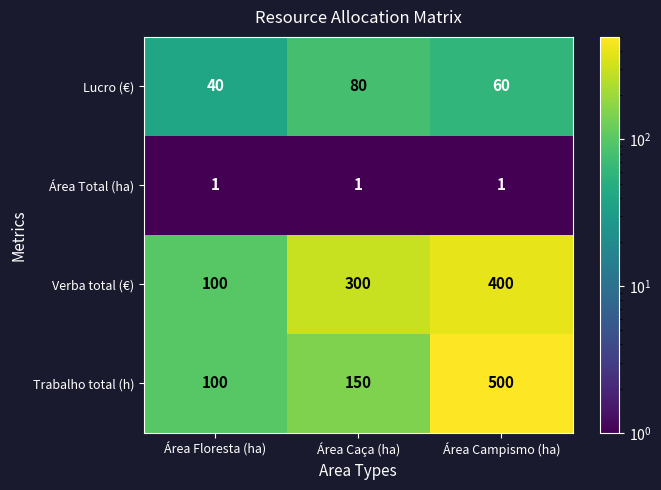

Between Área Caça (ha) and Área Campismo (ha), which series saw the biggest shift?

Trabalho total (h)